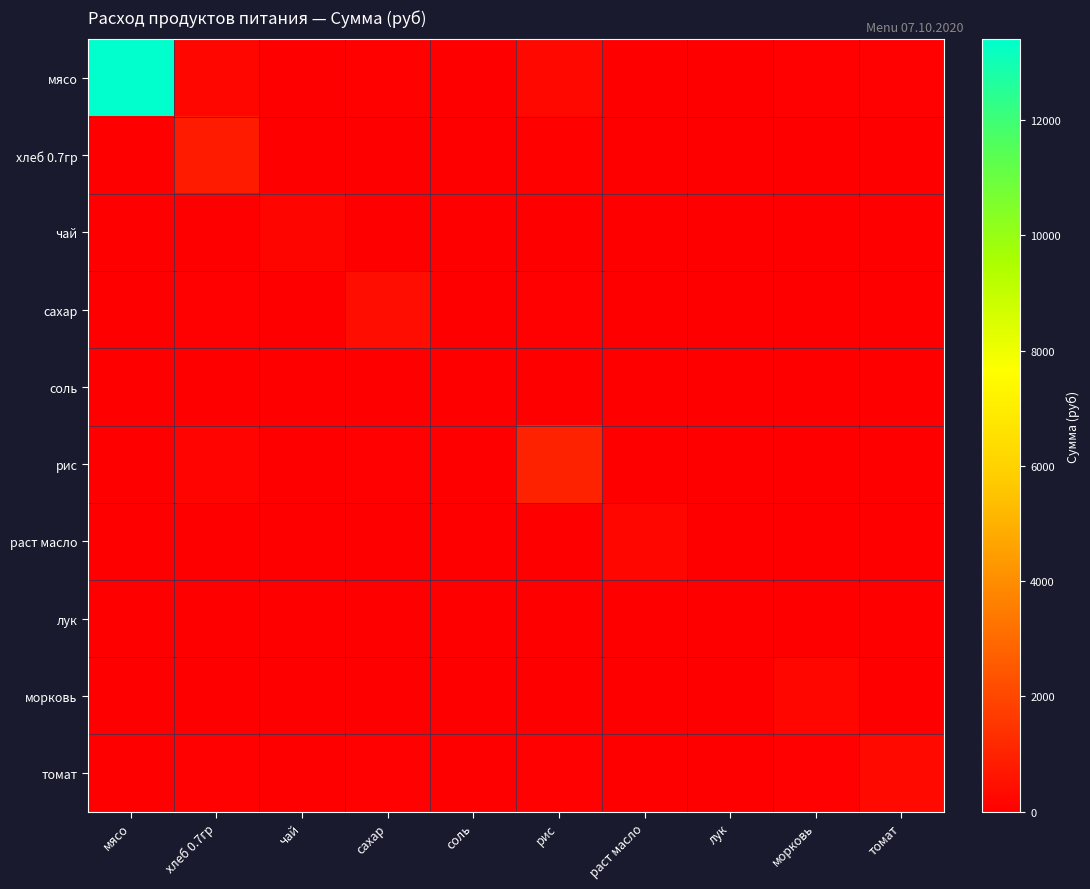

What is the smallest value displayed?

0.1